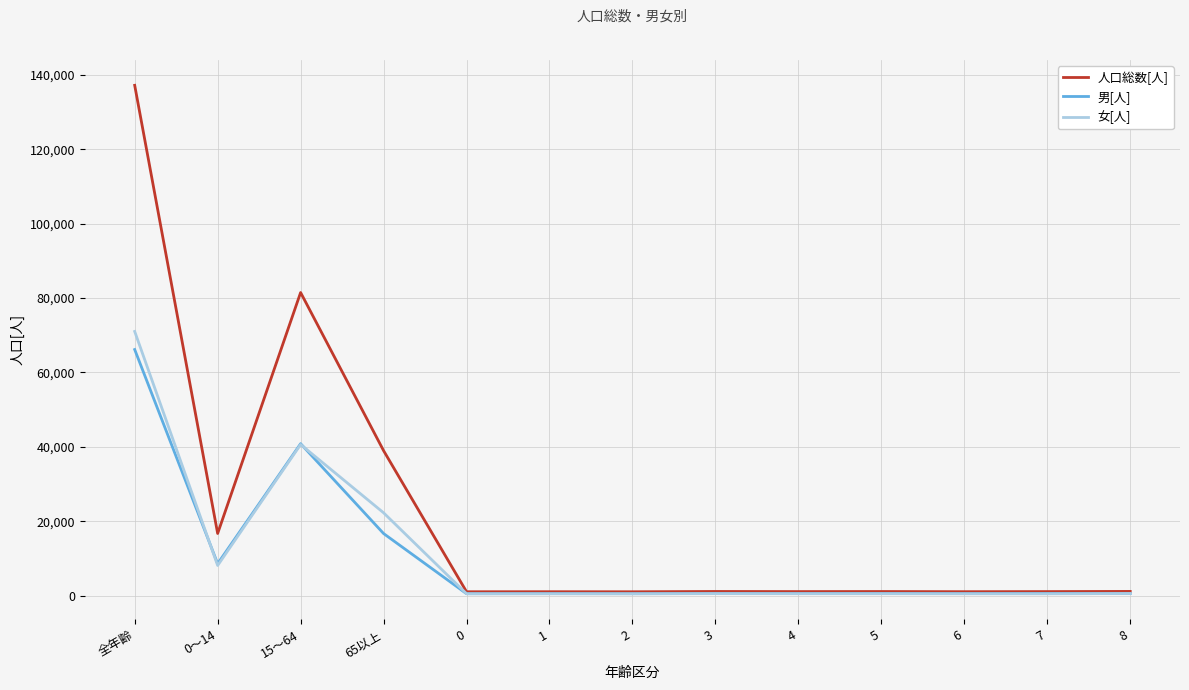

Which series has the largest total across all categories?

人口総数[人]